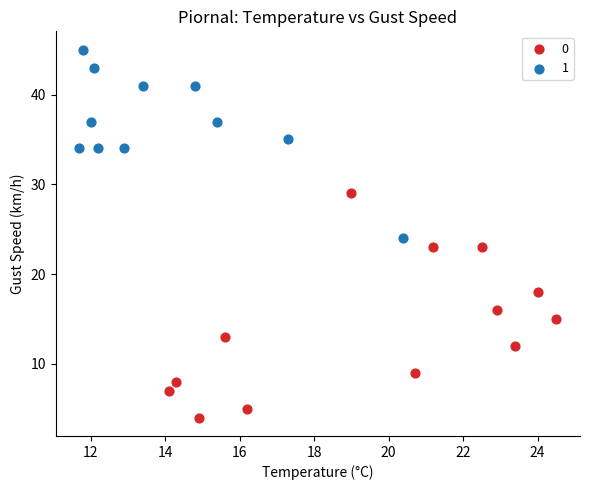

What are all the series names shown in the legend?

0, 1